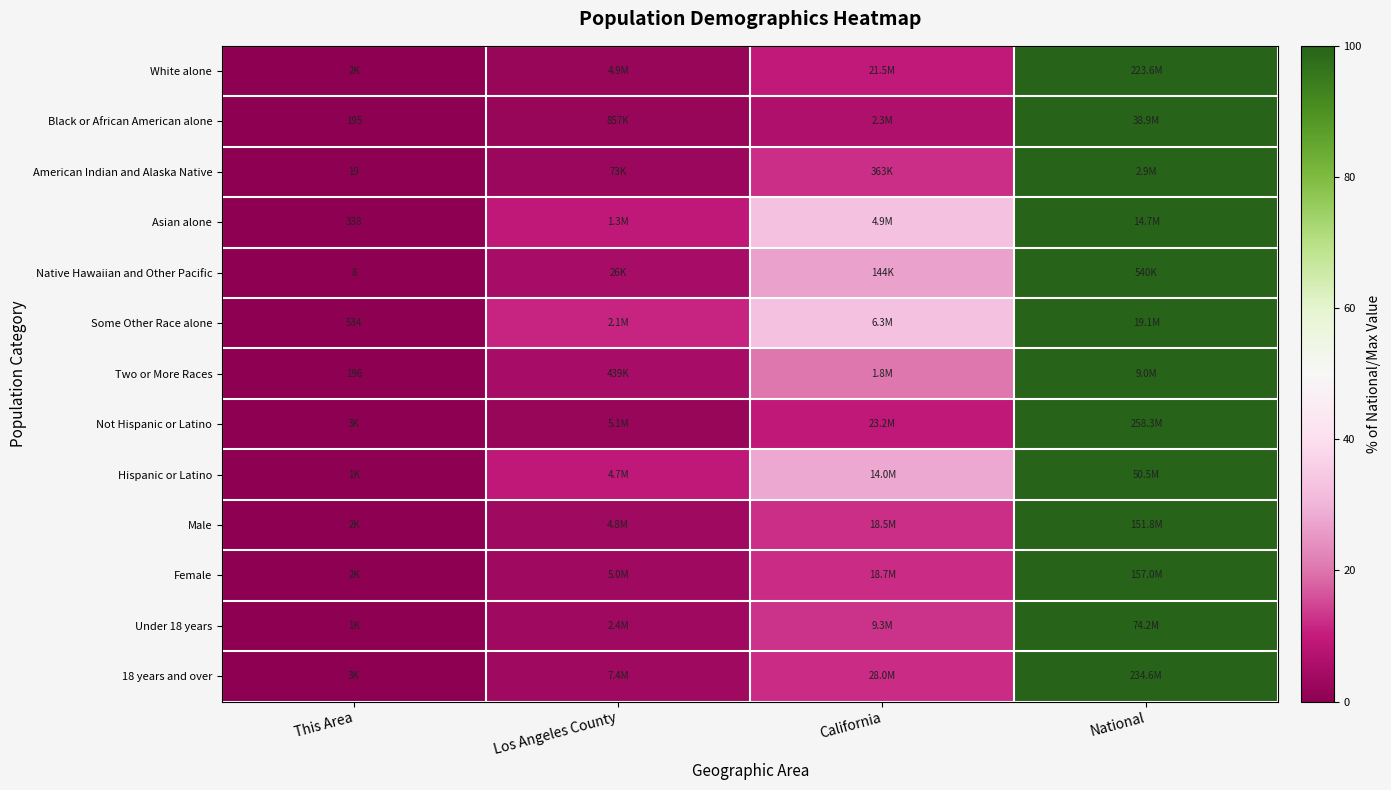

Is it true that Some Other Race alone equals 0.0 at This Area?

False